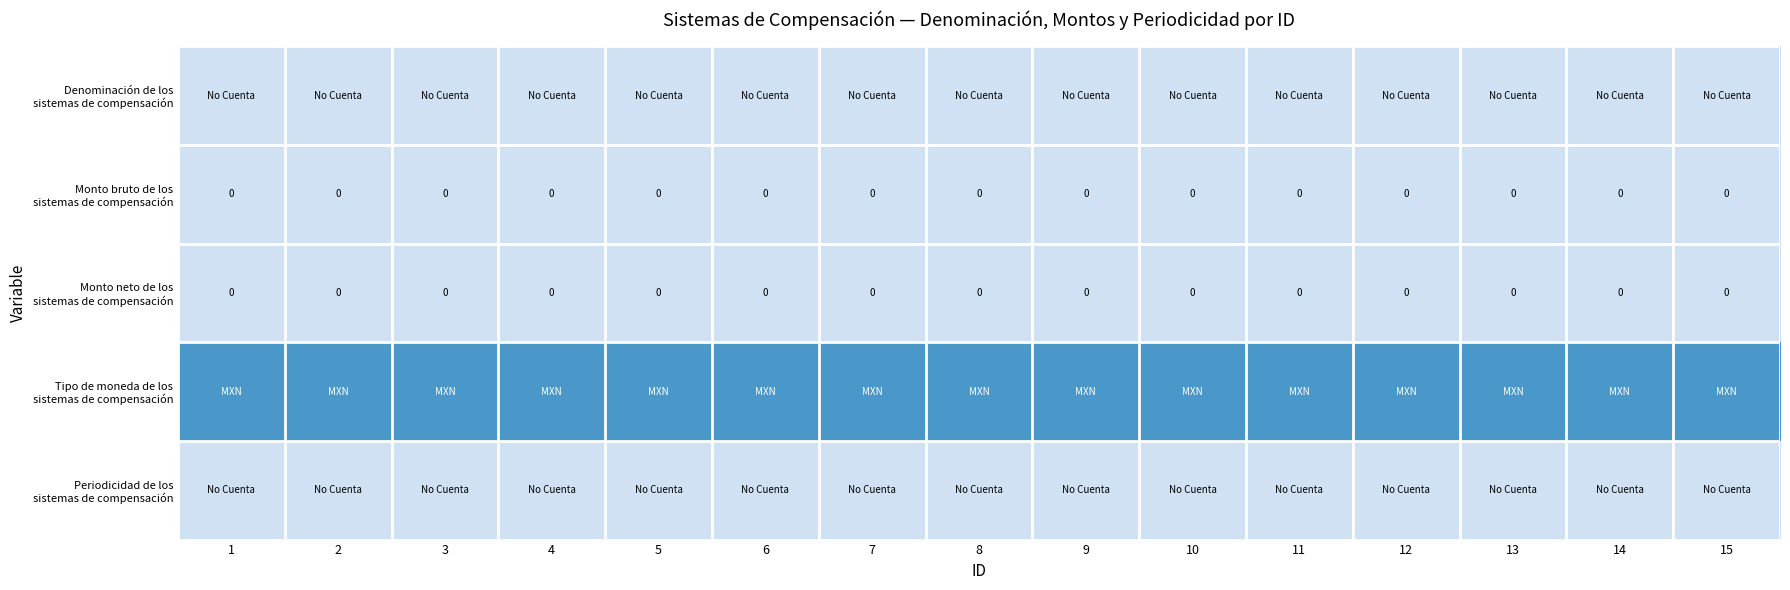

Rank the series at 7 from highest to lowest value.

Tipo de moneda de los sistemas de compensación, Denominación de los sistemas de compensación, Monto bruto de los sistemas de compensación, Monto neto de los sistemas de compensación, Periodicidad de los sistemas de compensación